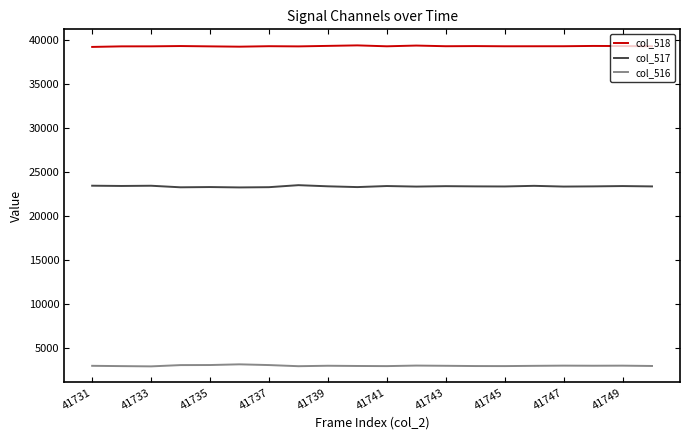

What is the smallest value displayed?

2890